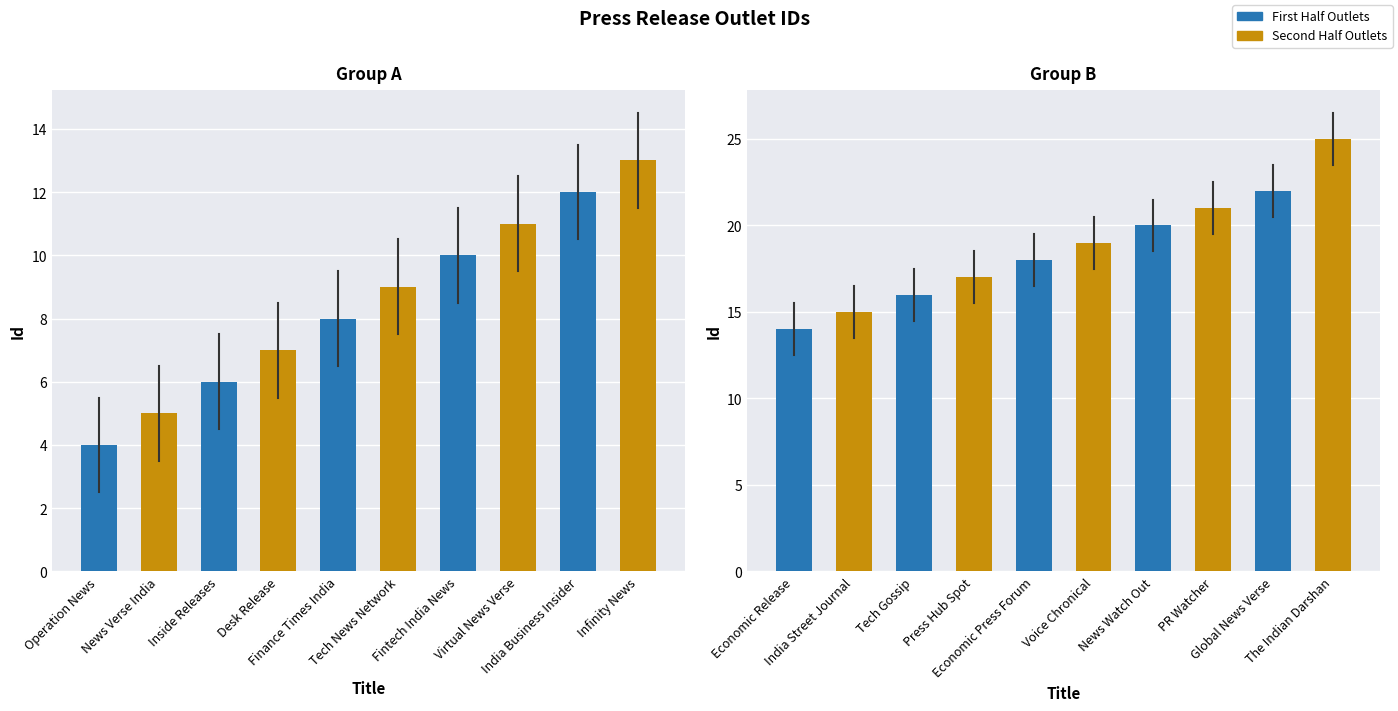

What is the difference between the second highest and second lowest values in the First Half Outlets series?

4